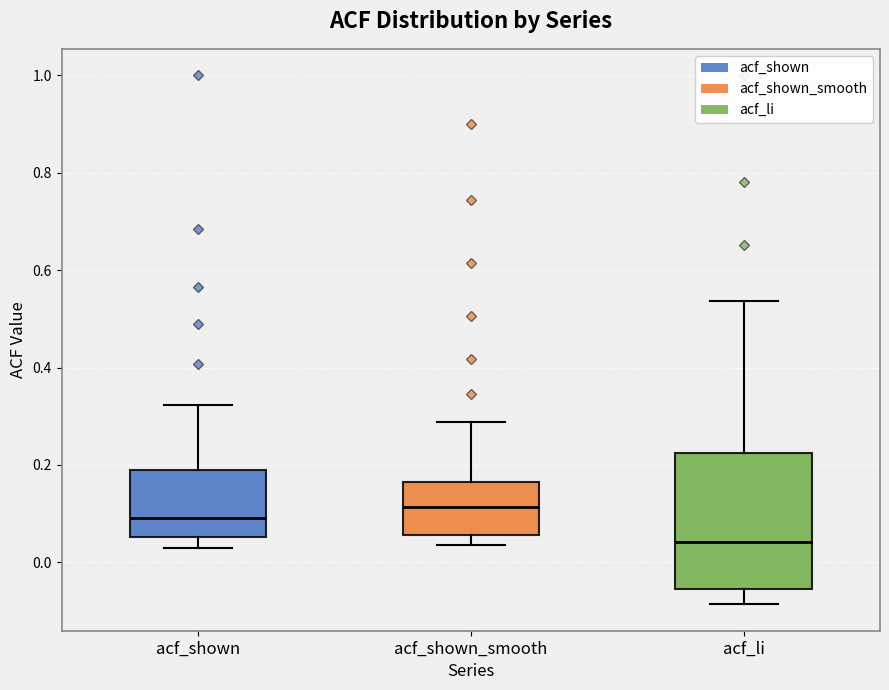

Reading left to right, transcribe this box plot: for each box, give where its median line is, the range the box spans, and where its two whiskers end, as read against the y-axis. The values are not printed on the chart, so give them approximately, as read against the axis.

acf_shown: median 0.10, box 0.06 to 0.20, whiskers 0.02 to 0.32
acf_shown_smooth: median 0.12, box 0.06 to 0.16, whiskers 0.04 to 0.28
acf_li: median 0.04, box -0.06 to 0.22, whiskers -0.08 to 0.54